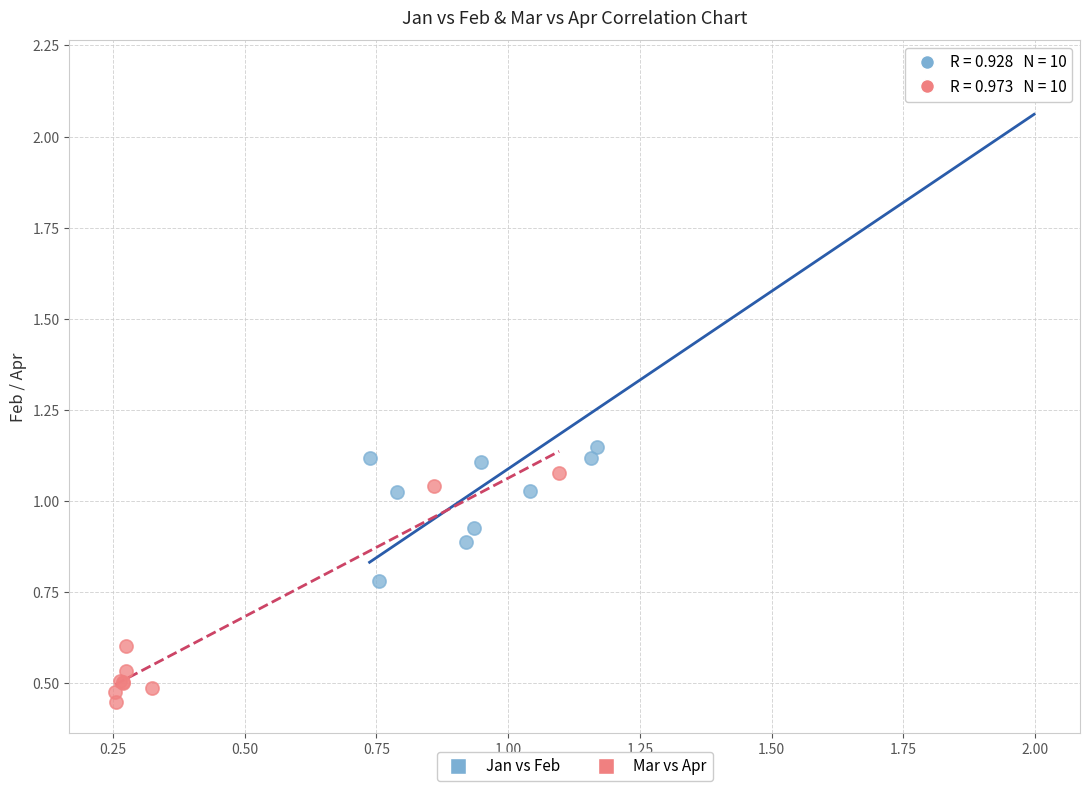

Which series has the largest Y range (max minus min)?

Jan vs Feb